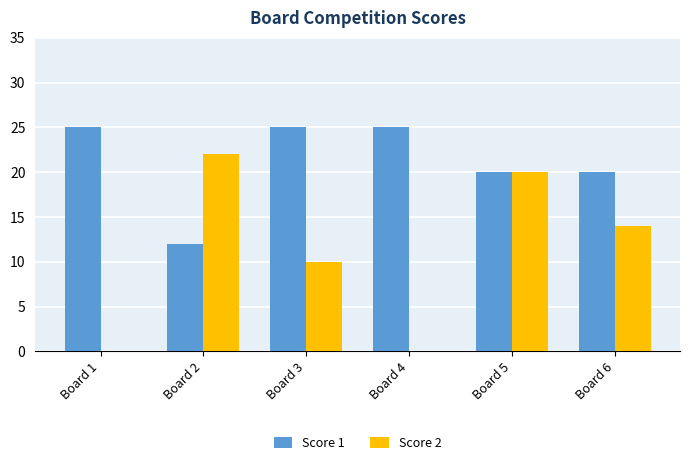

Which series has the largest total across all categories?

Score 1